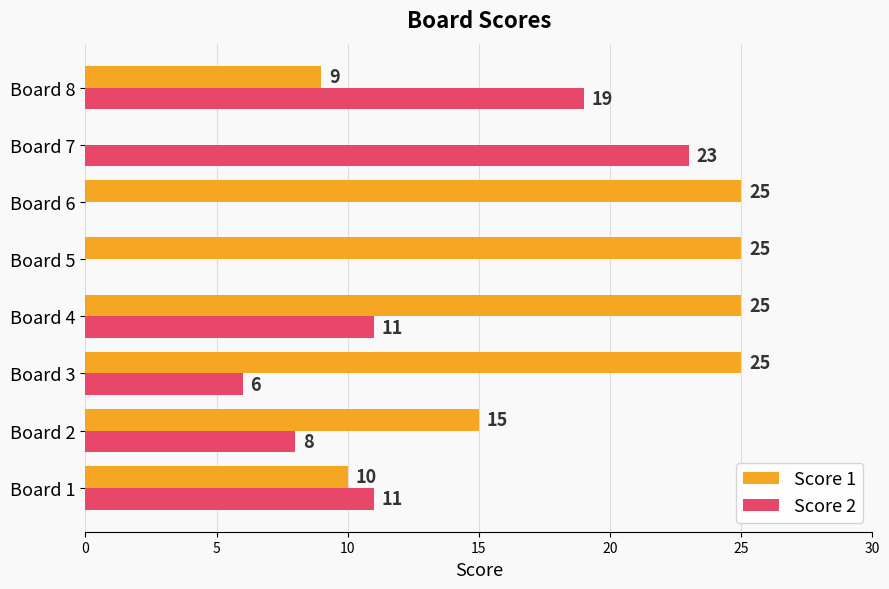

Which series changed the most between Board 4 and Board 8?

Score 1